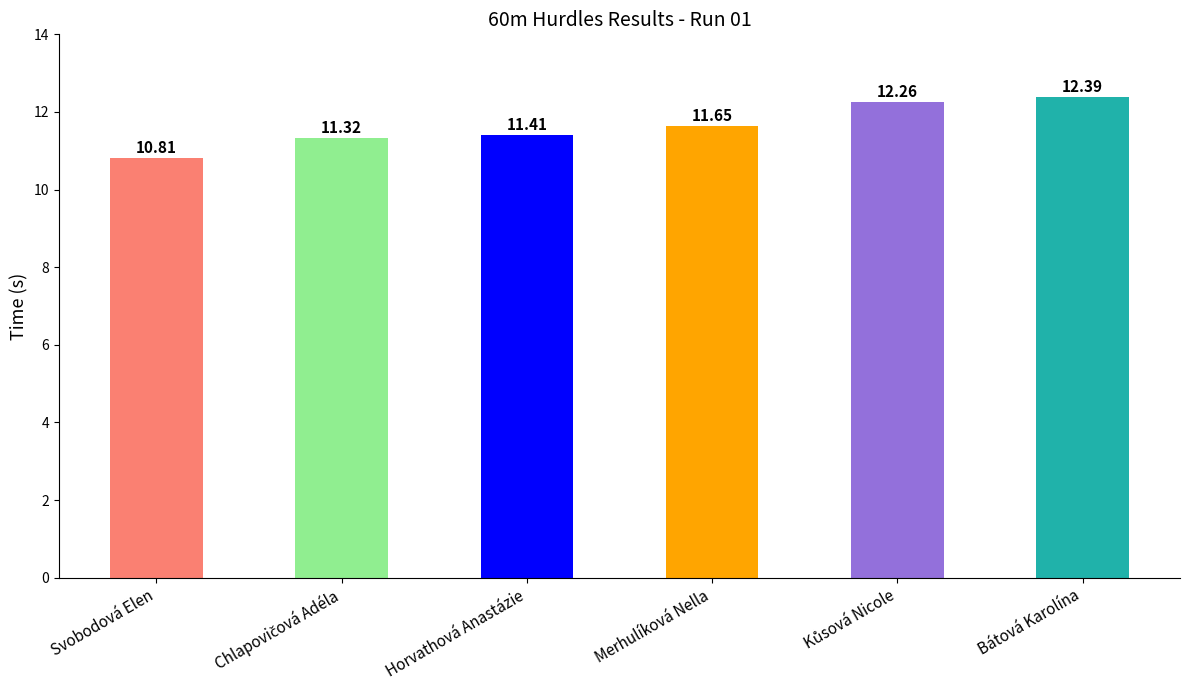

Reading right to left, extract all data points from this chart.

12.4	12.3	11.7	11.4	11.3	10.8